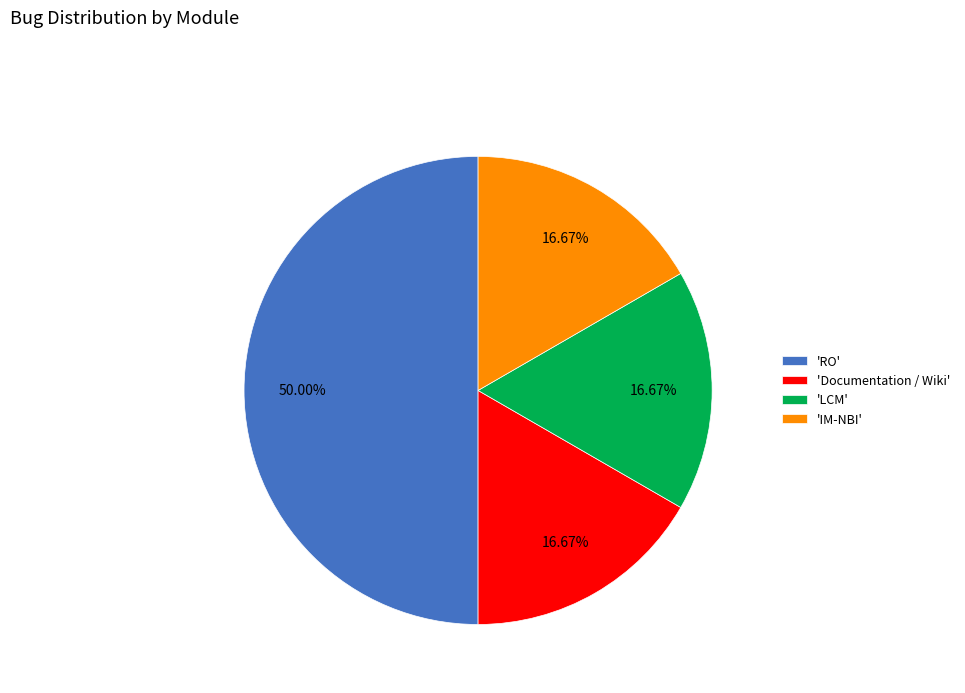

Which category has the biggest portion of the pie?

'RO'